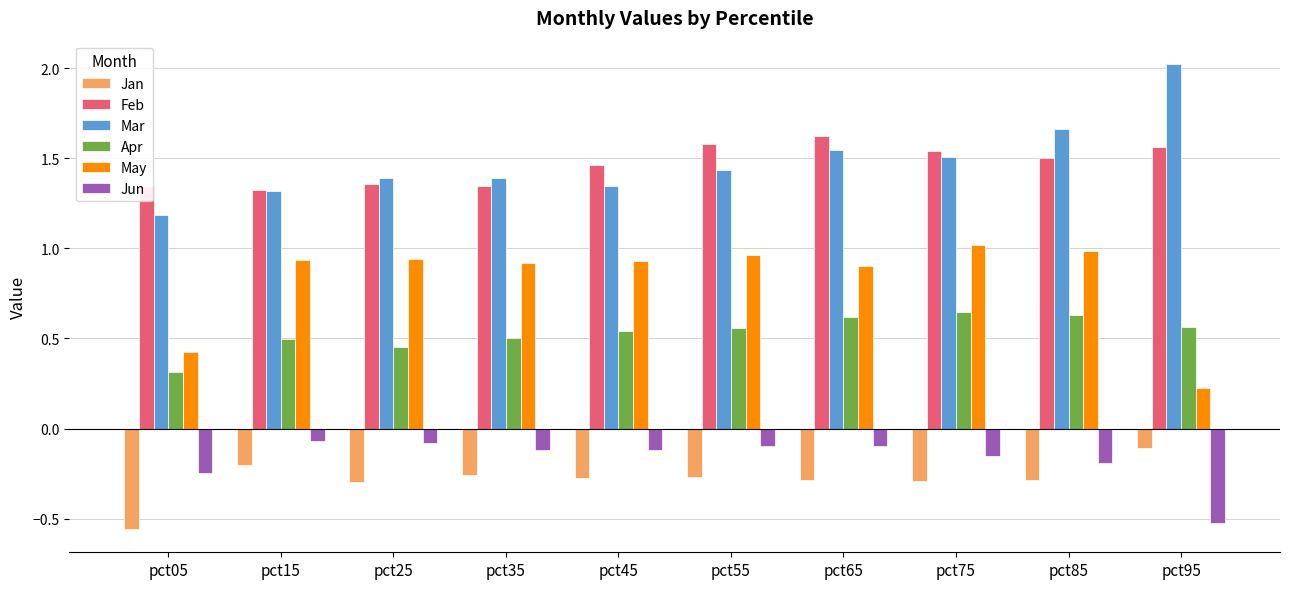

What is the difference between the maximum and minimum values in the Apr series?

0.3